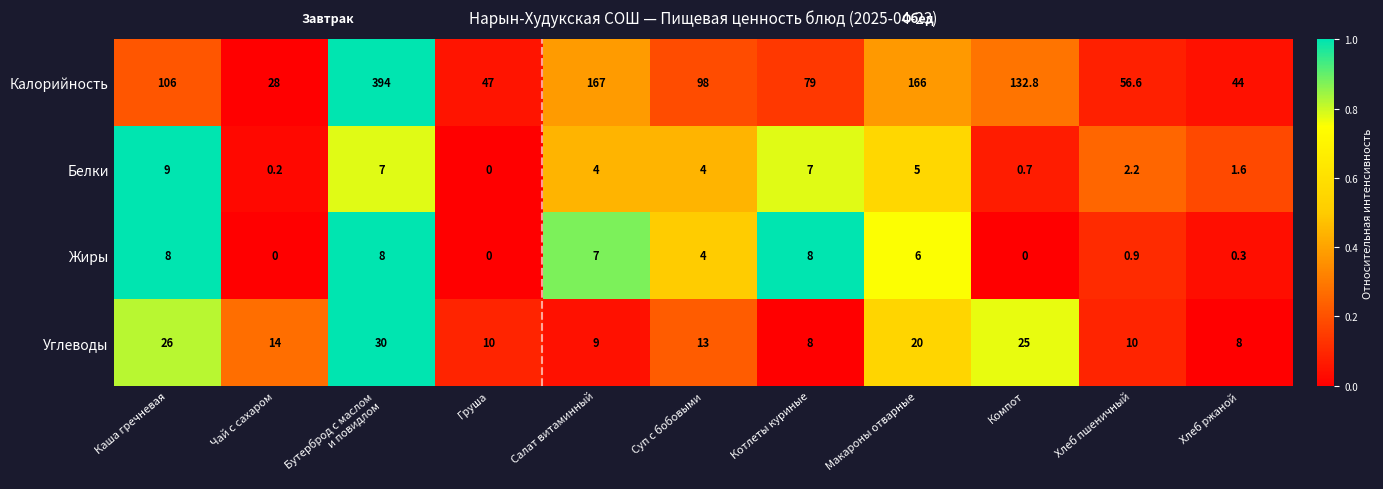

Count the number of categories in the chart.

11